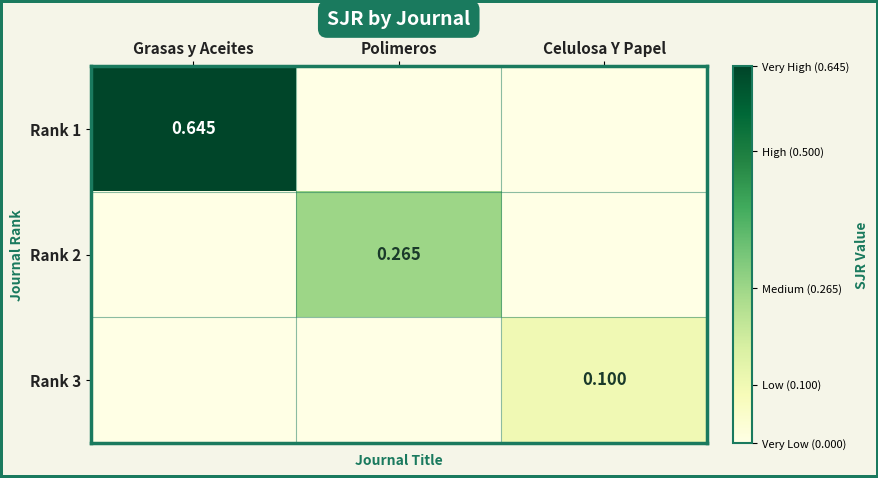

Count the number of categories in the chart.

3